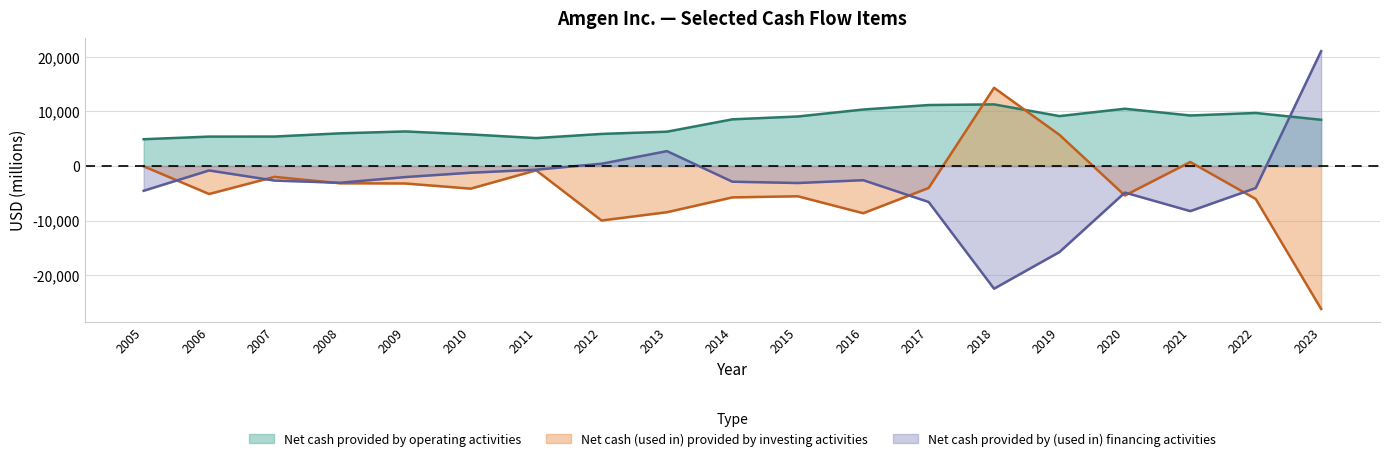

What is the total value across all series at 2020?

229